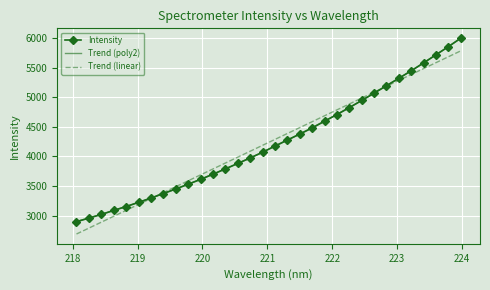

What is the value of the Intensity point at the 11th from the left?

3611.2